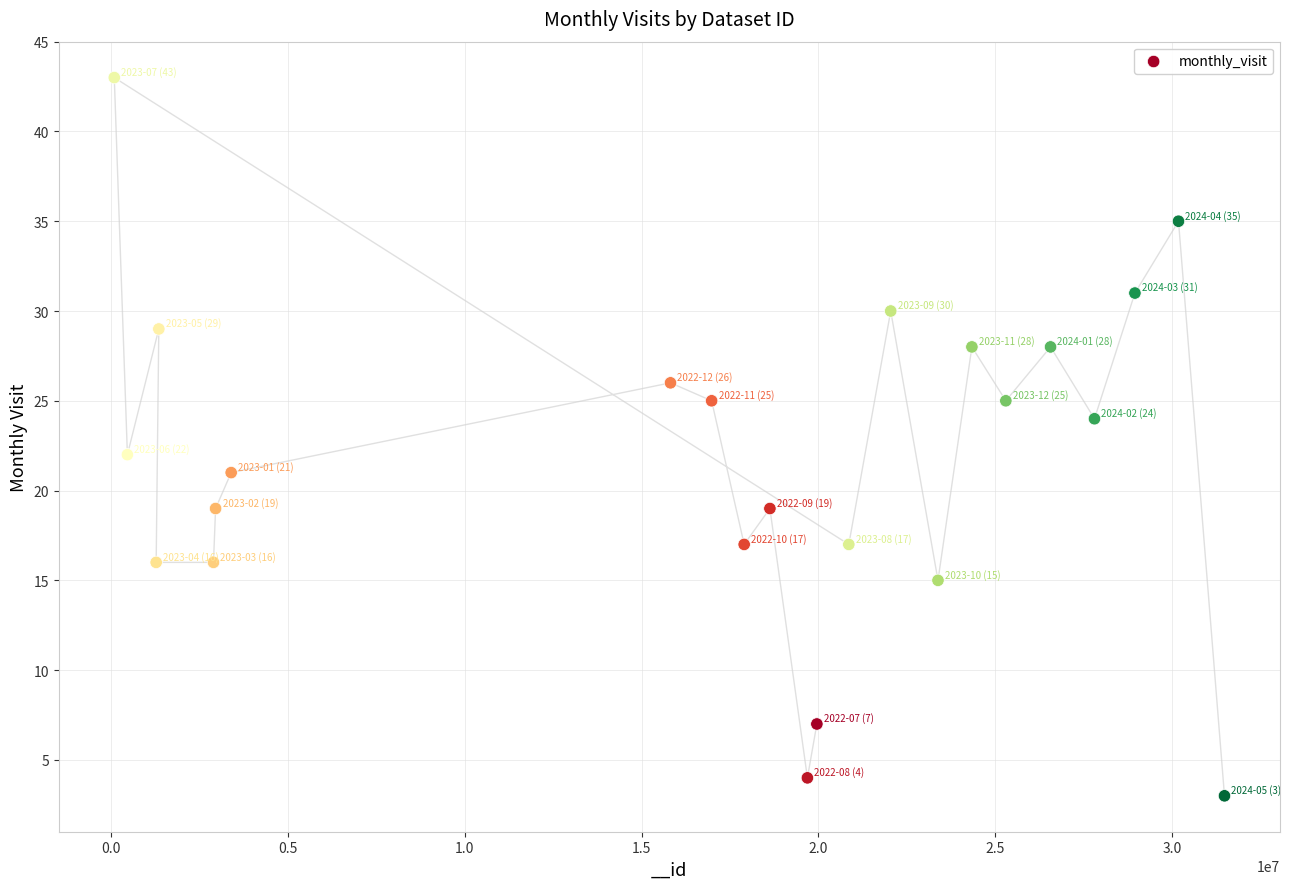

What is the range of X values (max minus min)?

31397942